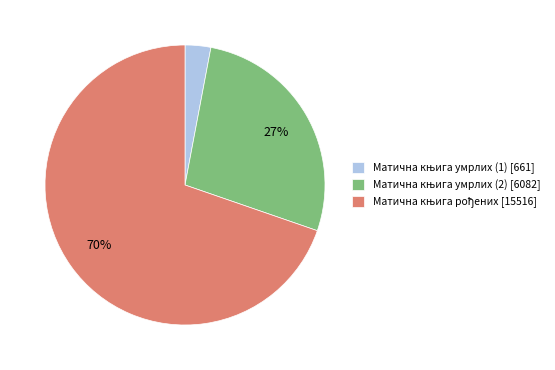

To the nearest percent, what is the difference between the largest and smallest slice percentages?

67%